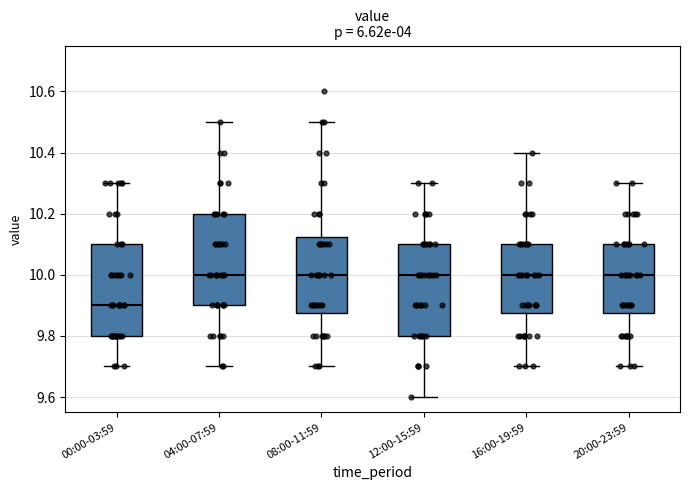

Reading left to right, read every box against the y-axis: the position of its median line, the range the box covers, and the ends of its whiskers. The values are not printed on the chart, so give them approximately, as read against the axis.

00:00-03:59: median 9.90, box 9.80 to 10.10, whiskers 9.70 to 10.30
04:00-07:59: median 10.00, box 9.90 to 10.20, whiskers 9.70 to 10.50
08:00-11:59: median 10.00, box 9.88 to 10.12, whiskers 9.70 to 10.50
12:00-15:59: median 10.00, box 9.80 to 10.10, whiskers 9.60 to 10.30
16:00-19:59: median 10.00, box 9.88 to 10.10, whiskers 9.70 to 10.40
20:00-23:59: median 10.00, box 9.88 to 10.10, whiskers 9.70 to 10.30